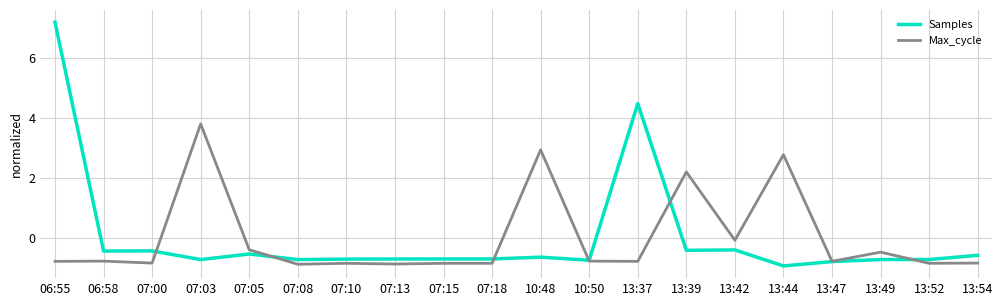

At which category does the chart reach its peak across all series?

06:55